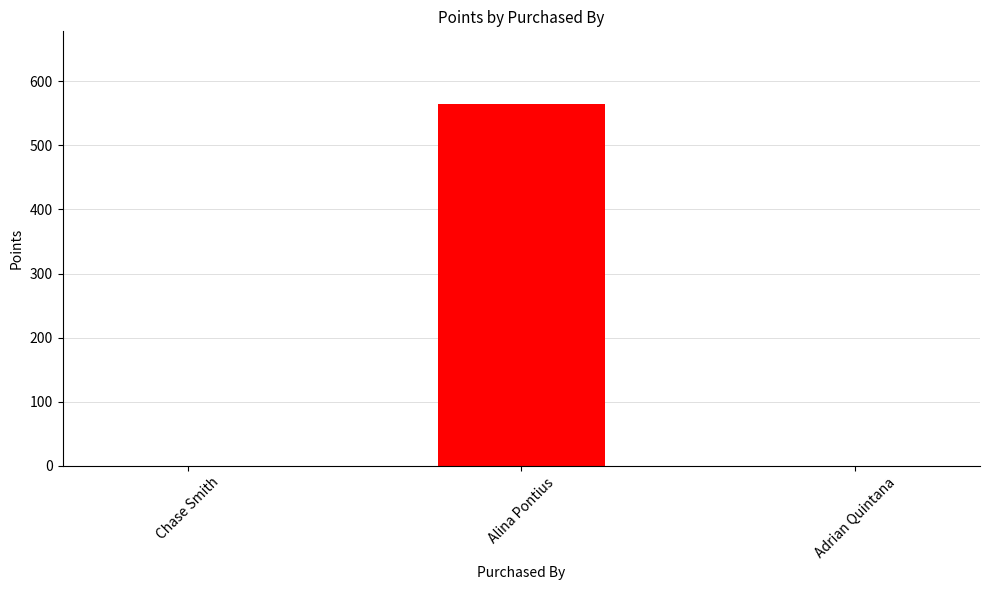

What is the sum of all values?

565